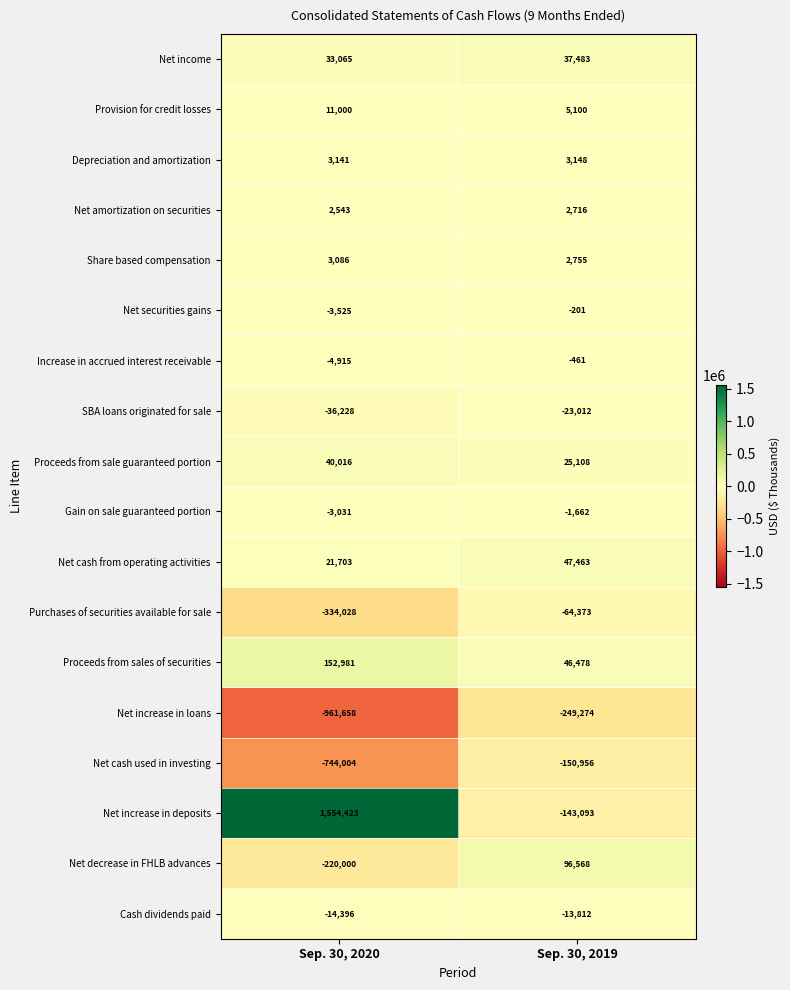

At Sep. 30, 2019, list the series in order from smallest to largest.

Net increase in loans, Net cash used in investing, Net increase in deposits, Purchases of securities available for sale, SBA loans originated for sale, Cash dividends paid, Gain on sale guaranteed portion, Increase in accrued interest receivable, Net securities gains, Net amortization on securities, Share based compensation, Depreciation and amortization, Provision for credit losses, Proceeds from sale guaranteed portion, Net income, Proceeds from sales of securities, Net cash from operating activities, Net decrease in FHLB advances